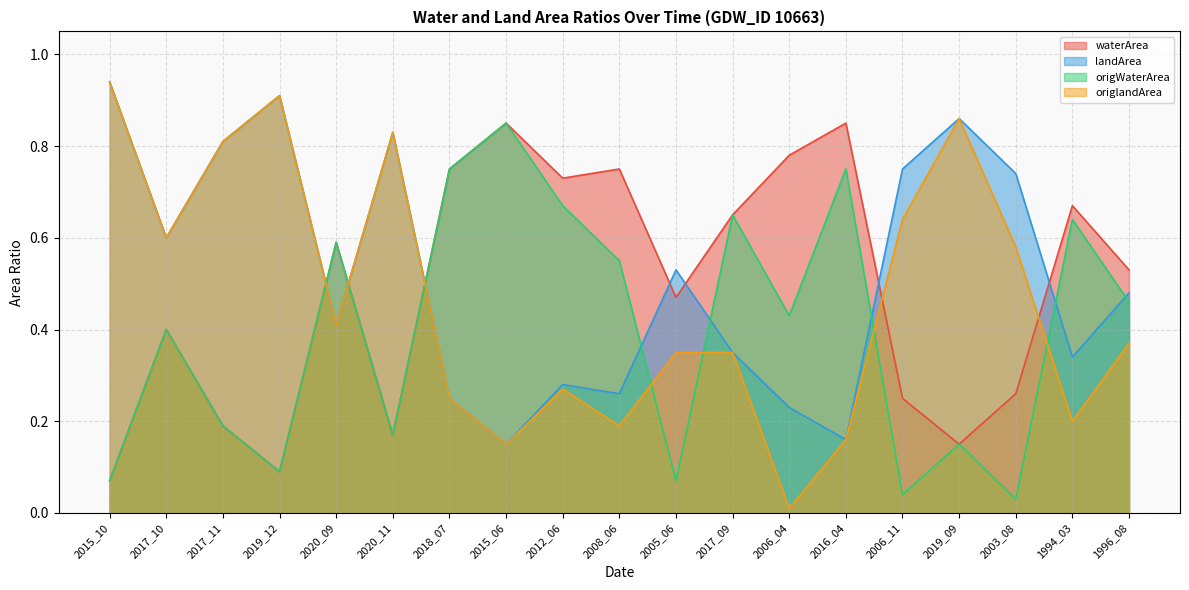

Rank the series at 2017_11 from highest to lowest value.

landArea, origlandArea, waterArea, origWaterArea